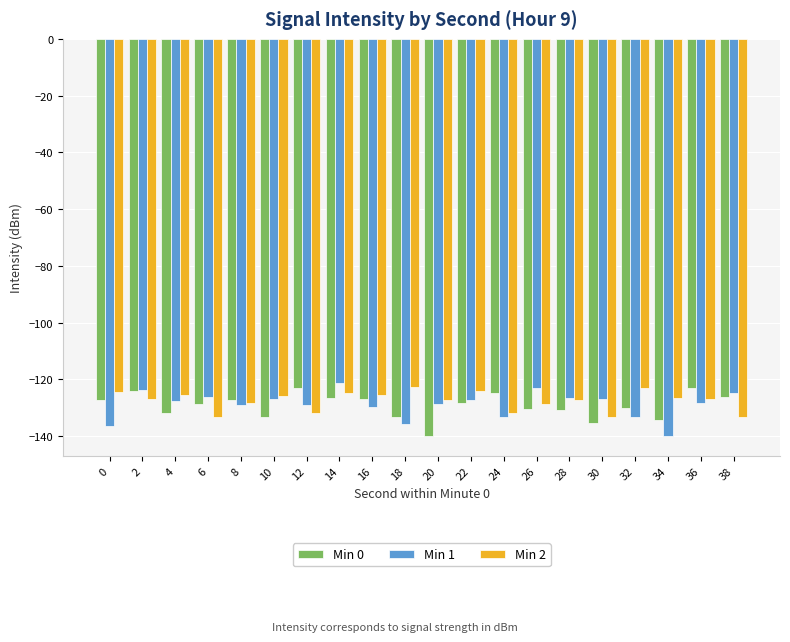

What is the difference between the second highest and minimum values in the Min 2 series?

10.4